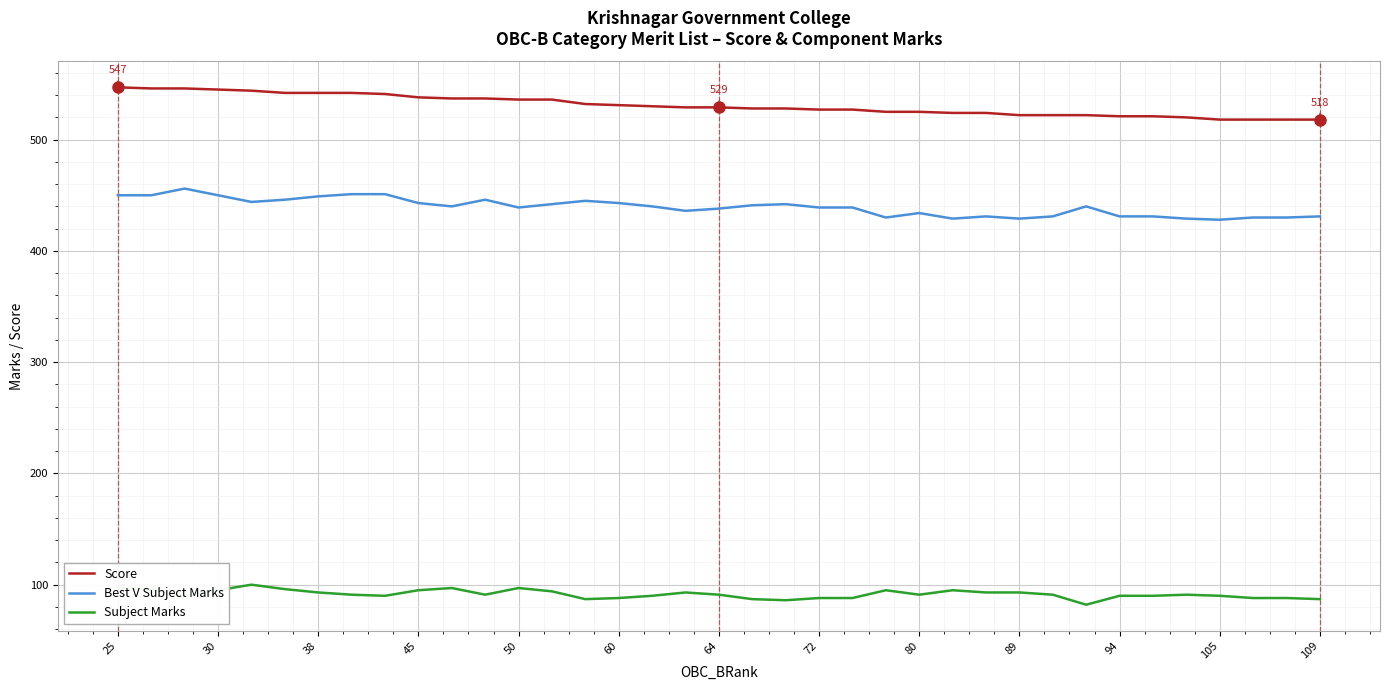

Which series has the largest total across all categories?

Score